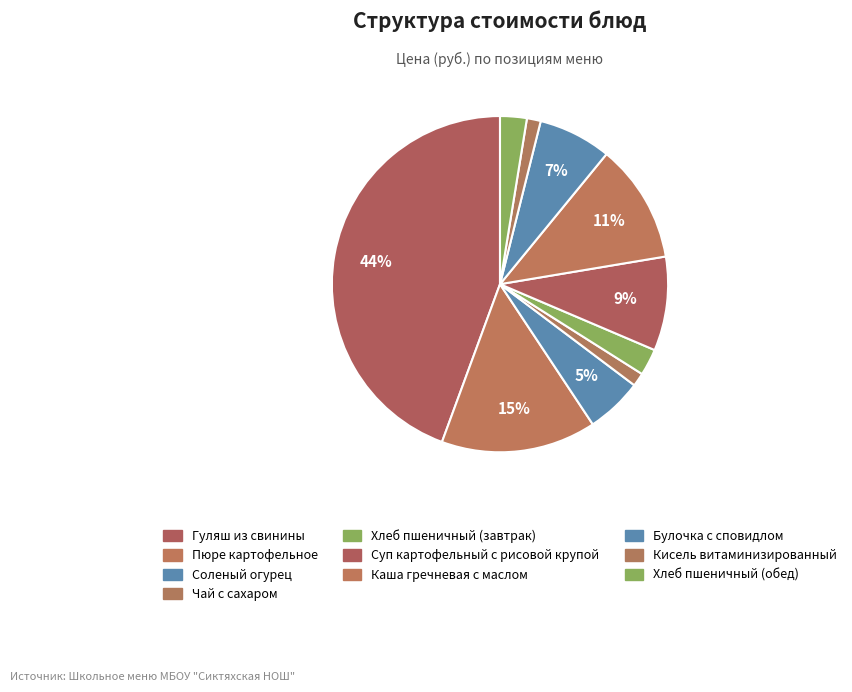

To the nearest percent, what is the difference between the Пюре картофельное and Хлеб пшеничный (завтрак) slice percentages?

12%